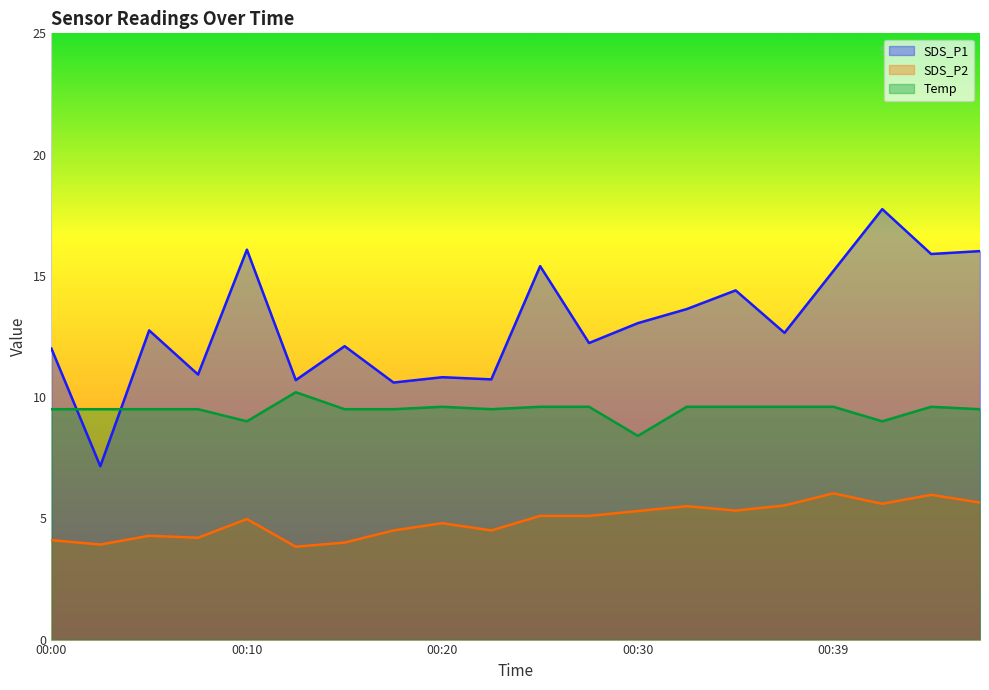

At 00:00, list the series in order from smallest to largest.

SDS_P2, Temp, SDS_P1